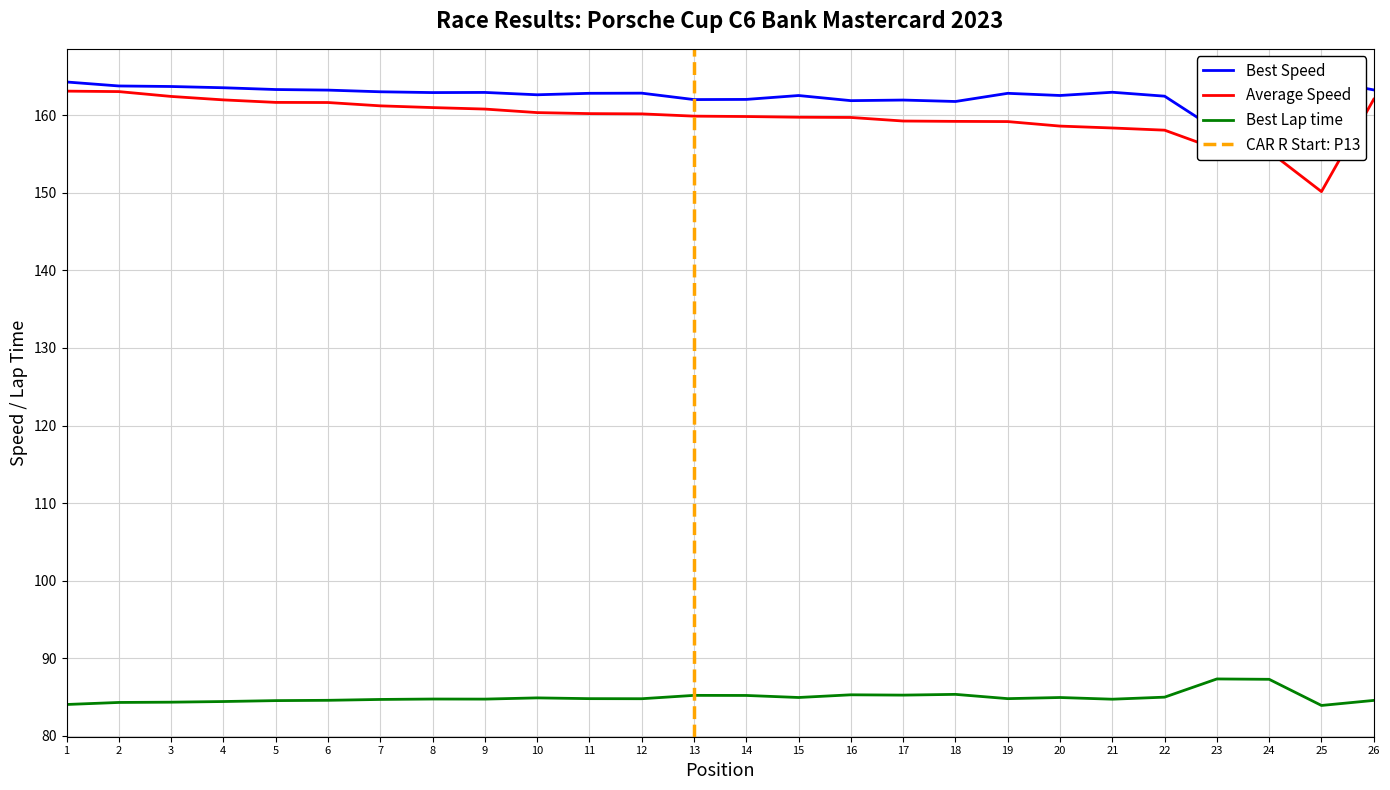

Is it true that Best Lap time equals 84.5 at 5?

True